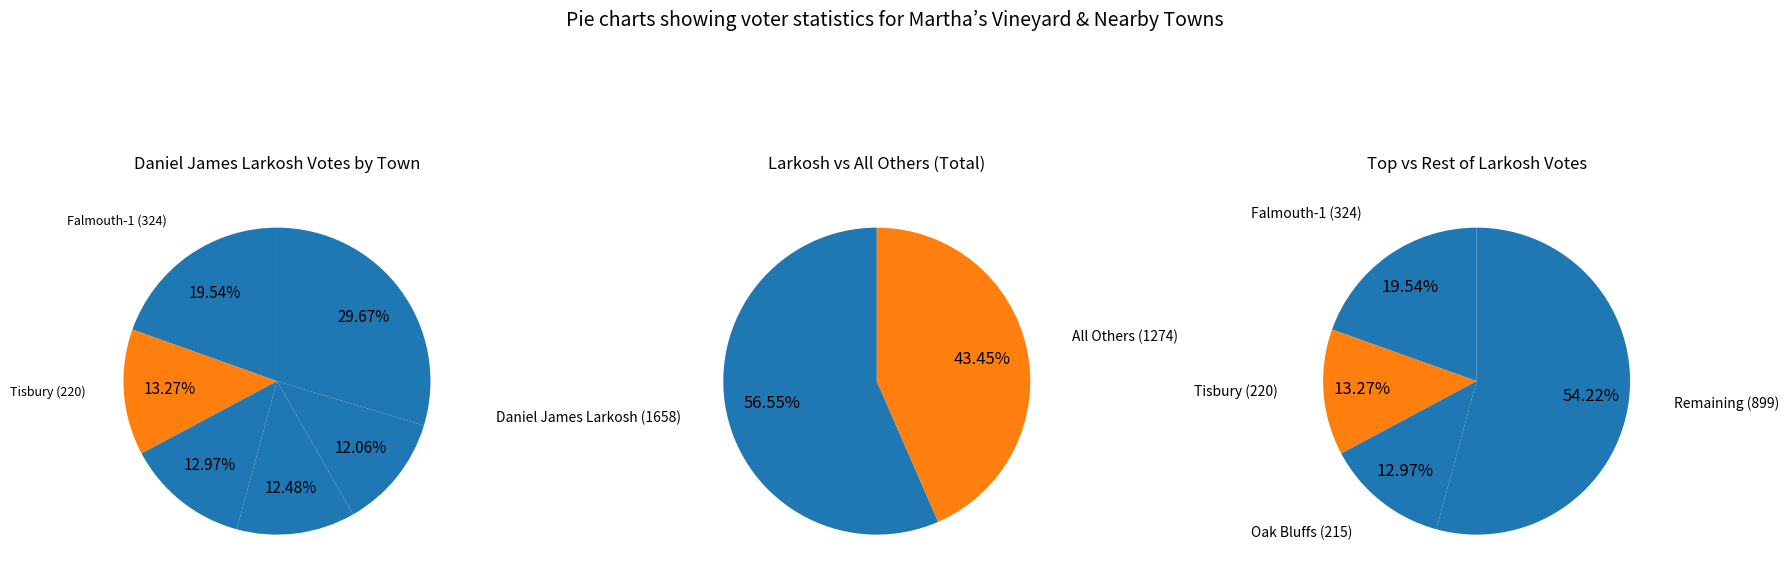

Combined, do Tisbury and W. Tisbury account for over 50%?

No